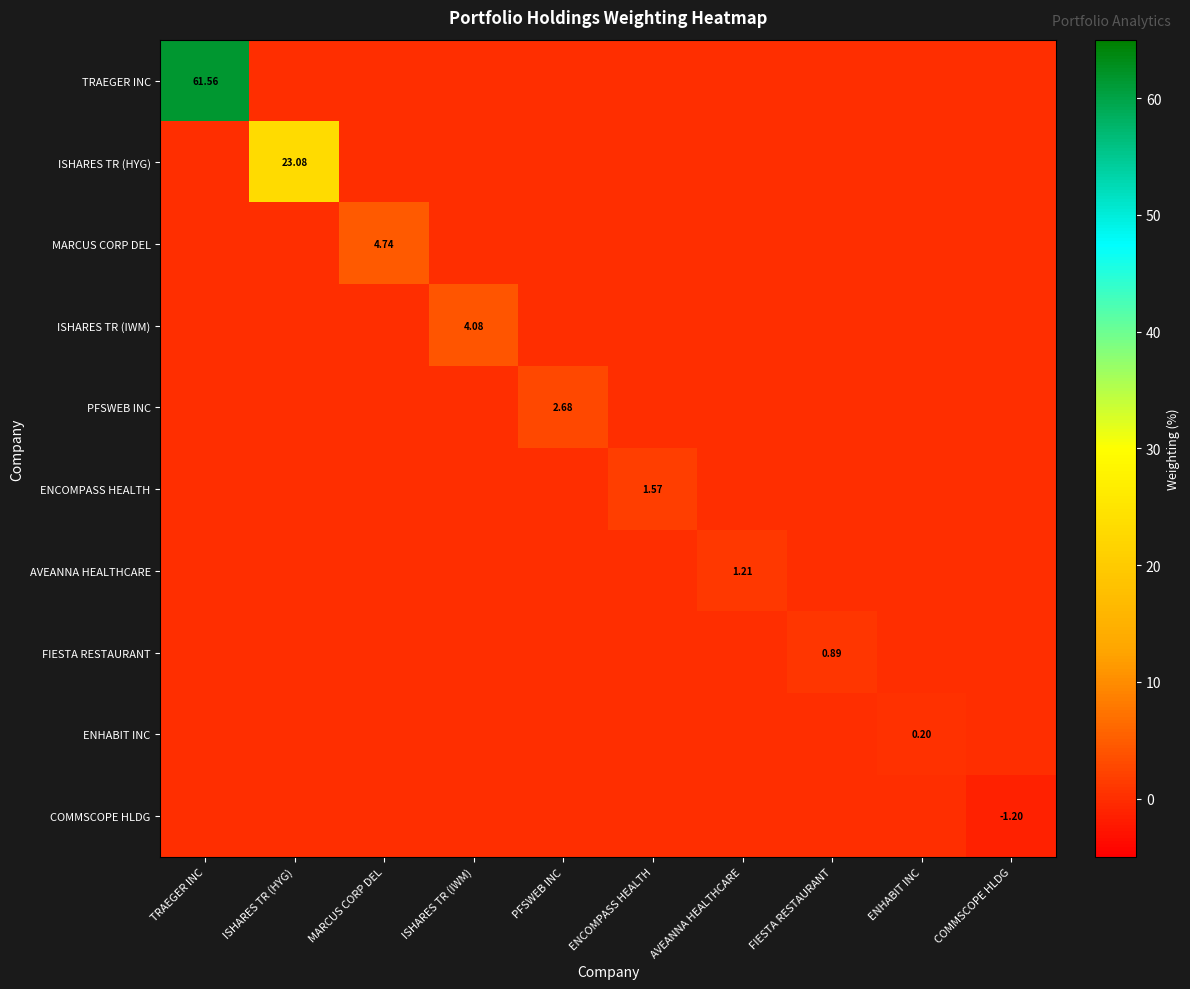

At which category is the sum across all series the highest?

TRAEGER INC